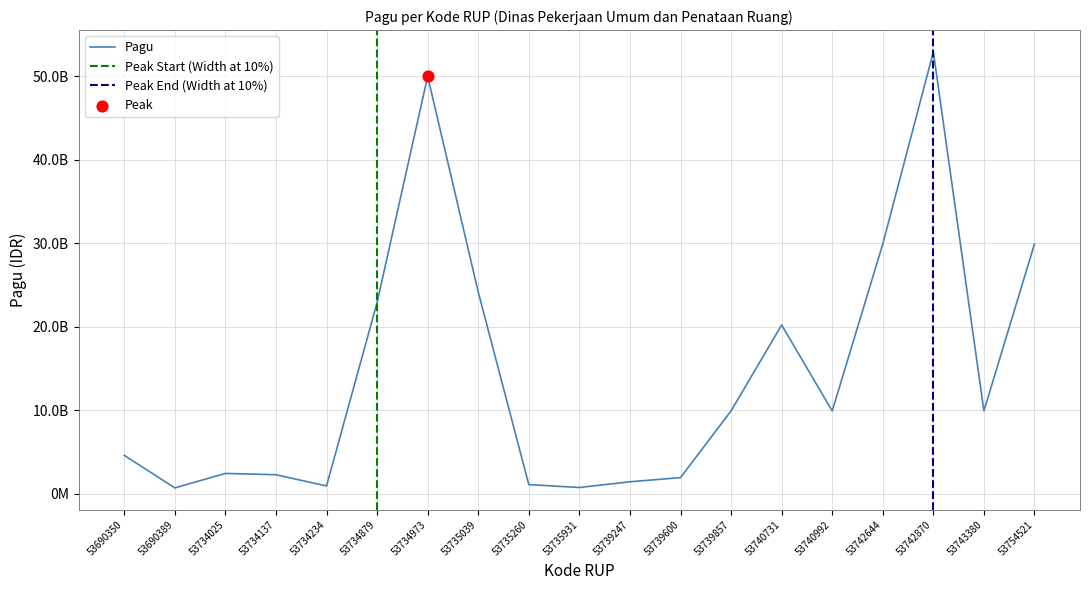

Between 53740731 and 53739247, which is larger?

53740731